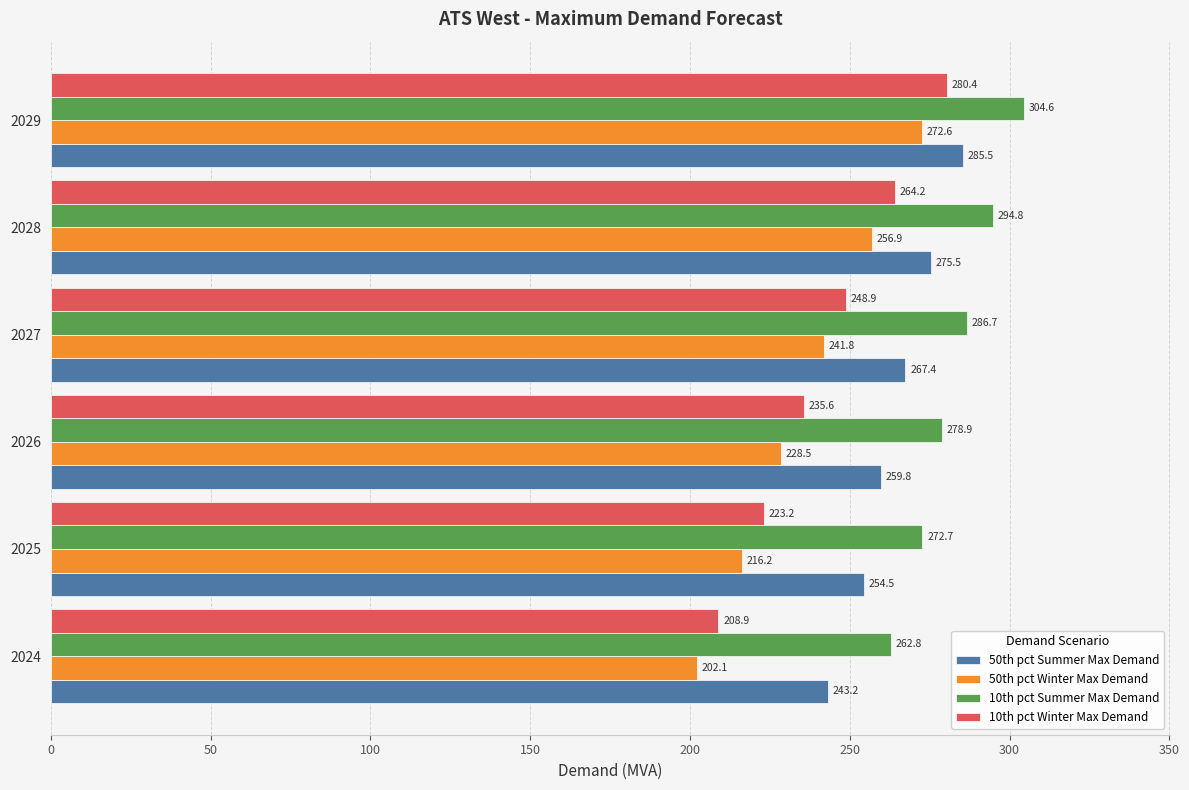

What is the minimum value for 50th pct Winter Max Demand?

202.1